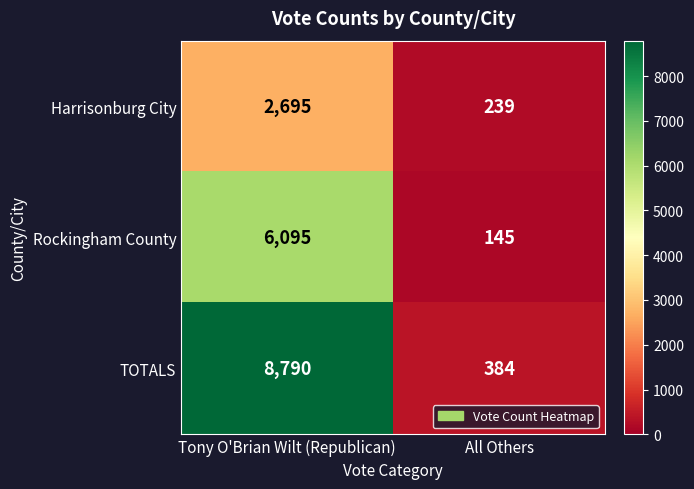

Reading right to left, transcribe all the data shown in this chart.

Harrisonburg City: 239	2695
Rockingham County: 145	6095
TOTALS: 384	8790